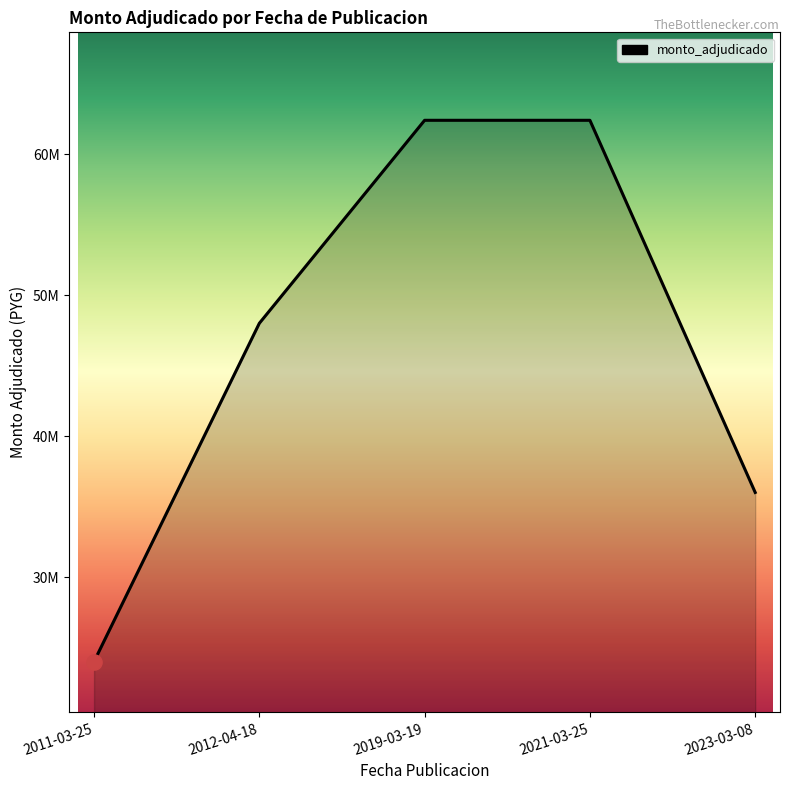

Approximately how many times larger is the value at 2012-04-18 compared to 2019-03-19?

0.8